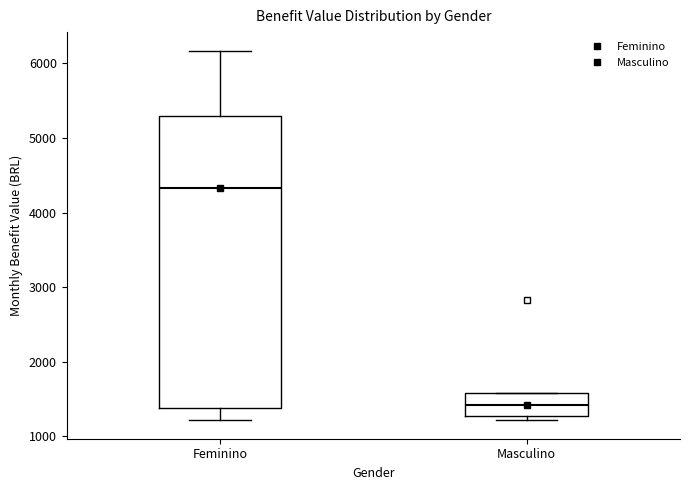

Where does the lower whisker of the box for Feminino end on the y-axis? The values are not printed on the chart, so give them approximately, as read against the axis.

1200